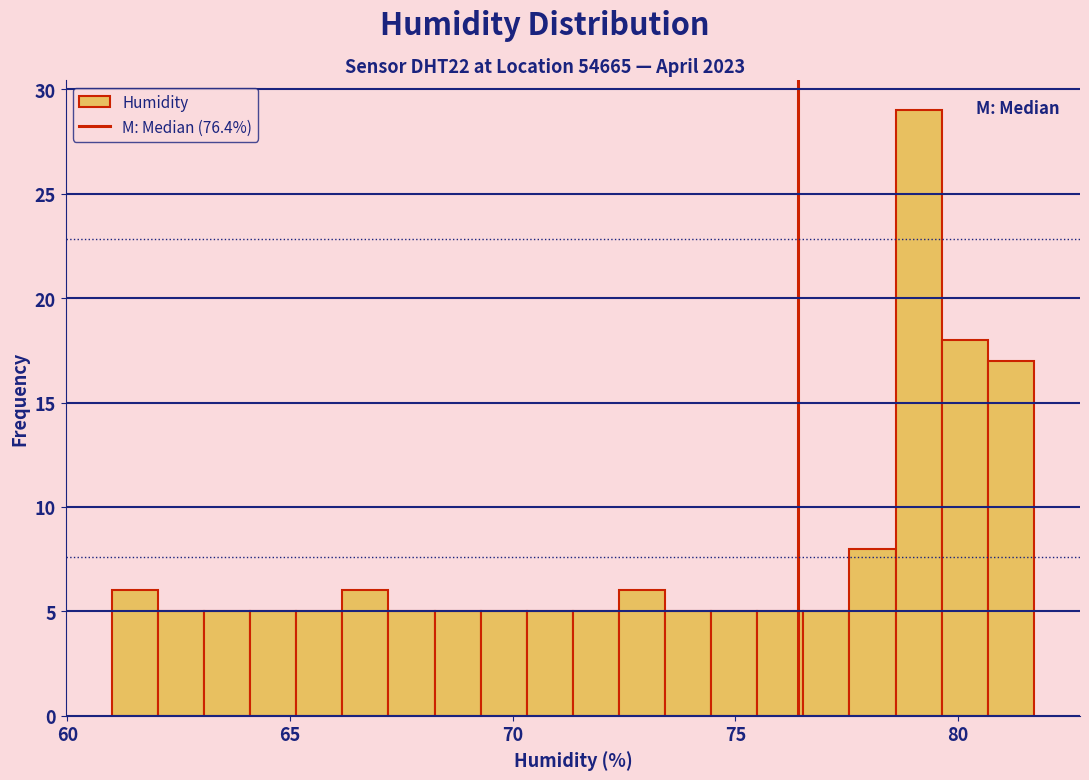

Read against the x-axis, roughly where is the centre of the tallest bar?

79.0